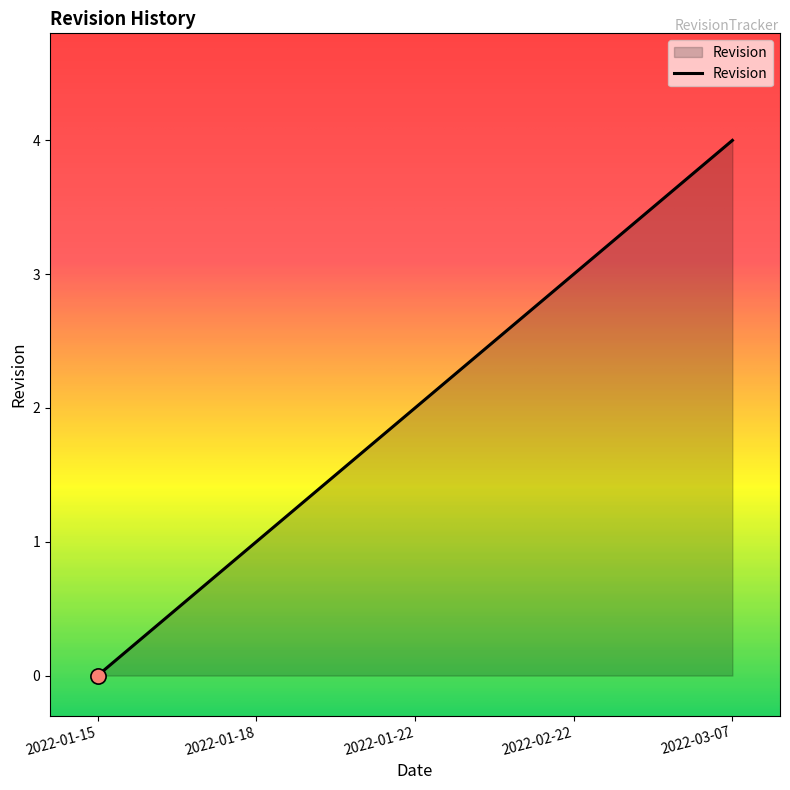

What is the change in value from 2022-01-18 to 2022-01-22?

+1